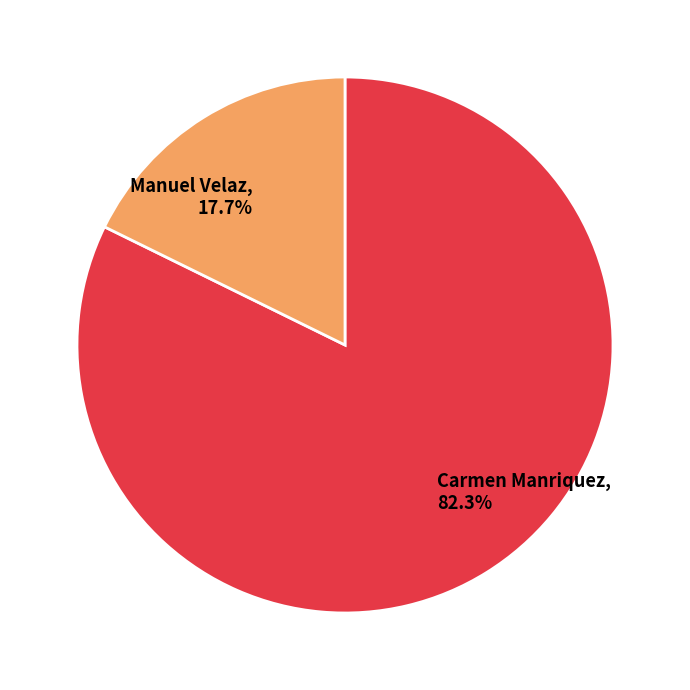

What percentage is NOT represented by Carmen Manriquez?

17.7%